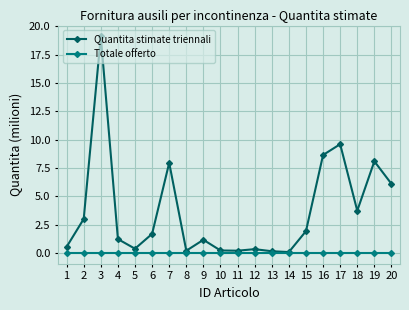

How many data points does each series have?

20